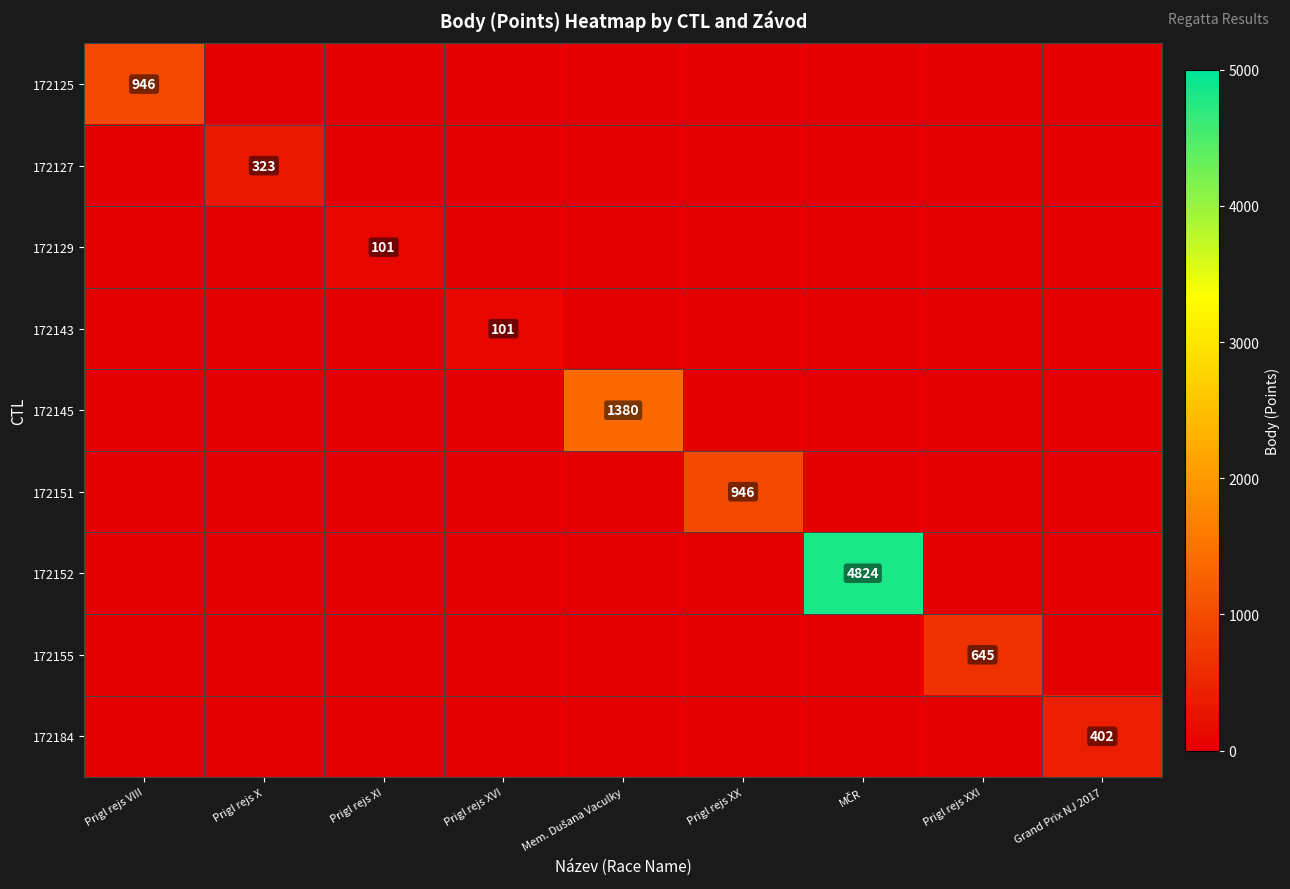

What is the spread (max minus min) of values at Prigl rejs XVI?

101